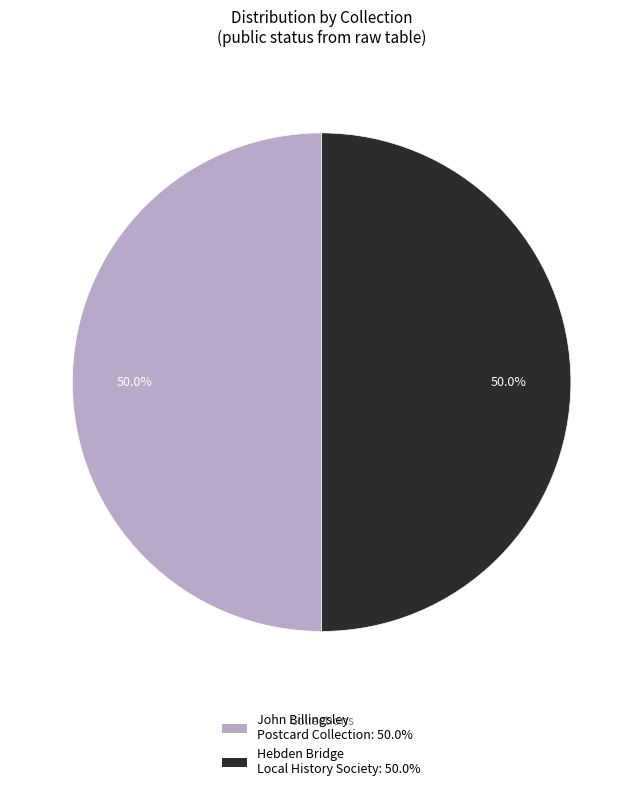

How many segments does this pie chart have?

2